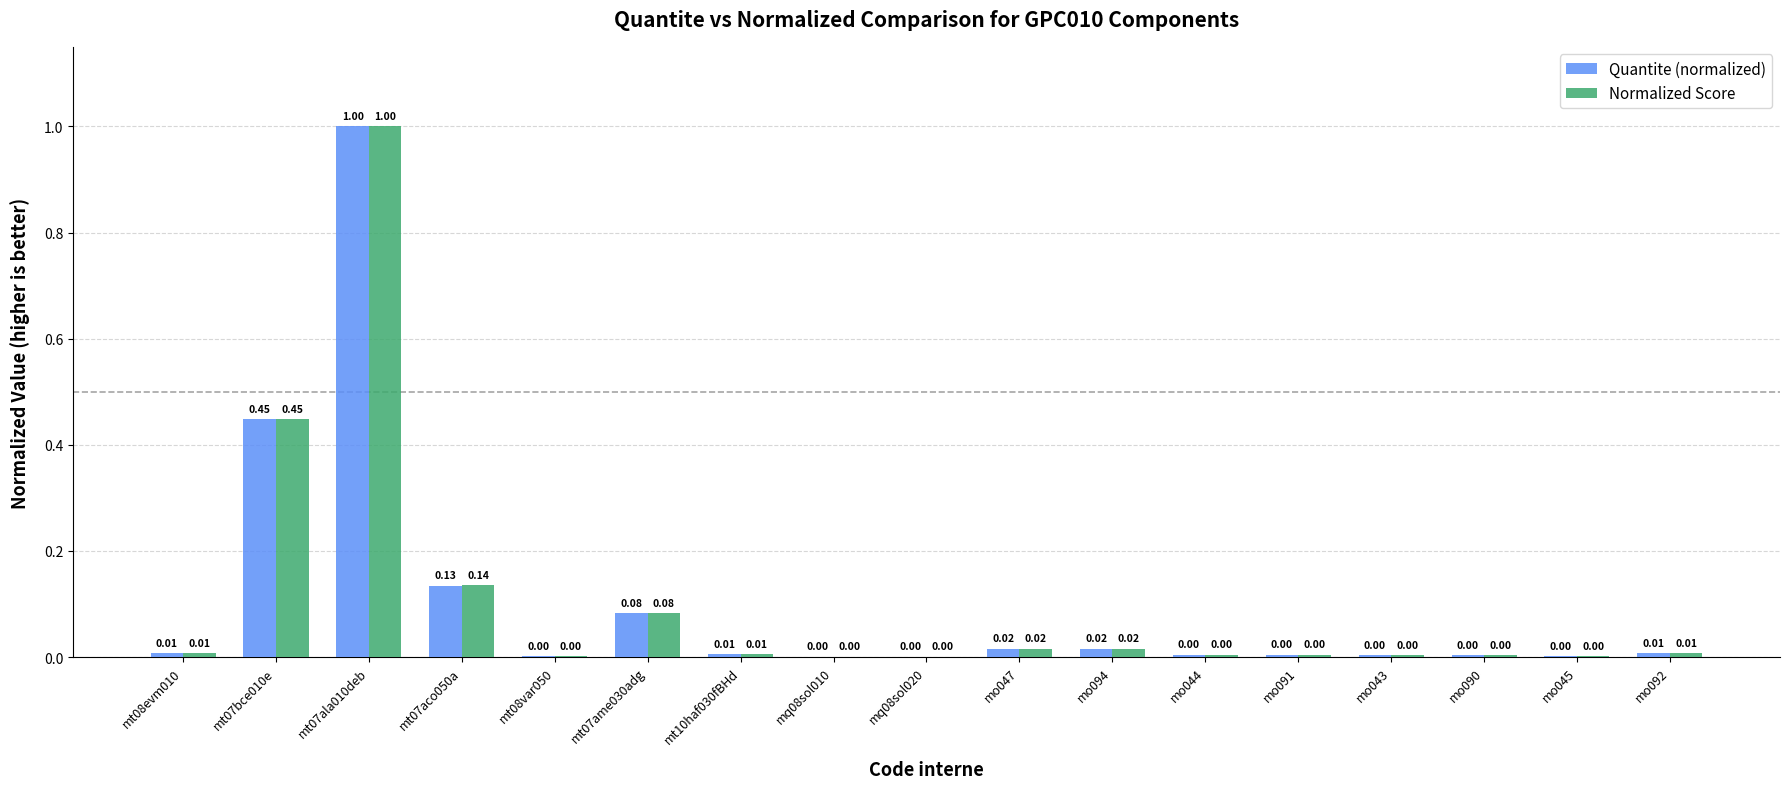

True or false: Normalized Score has a value of 0.0 at mo043.

True